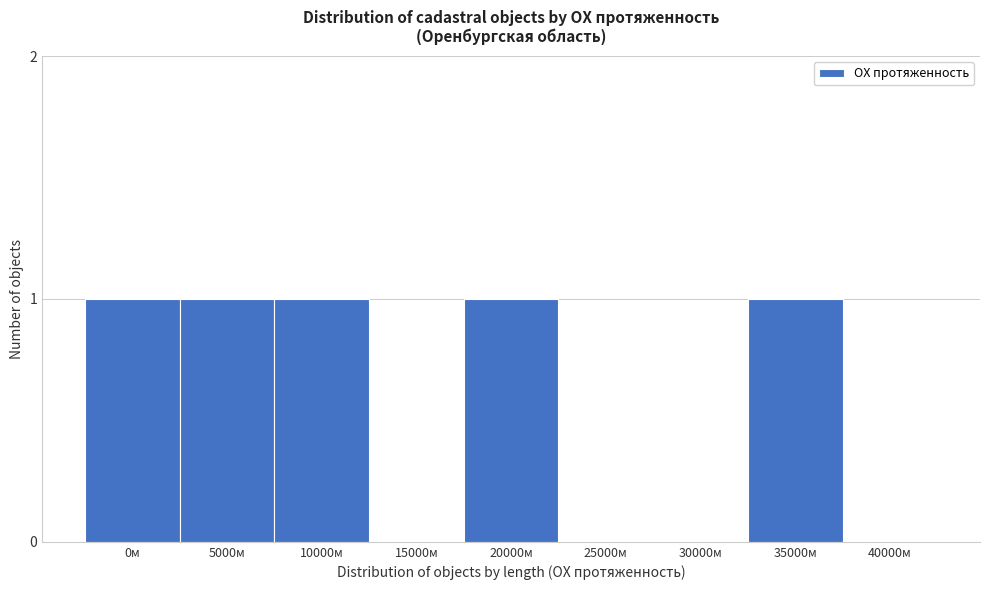

Reading left to right, extract all data points from this chart.

0м=1	5000м=1	10000м=1	15000м=0	20000м=1	25000м=0	30000м=0	35000м=1	40000м=0